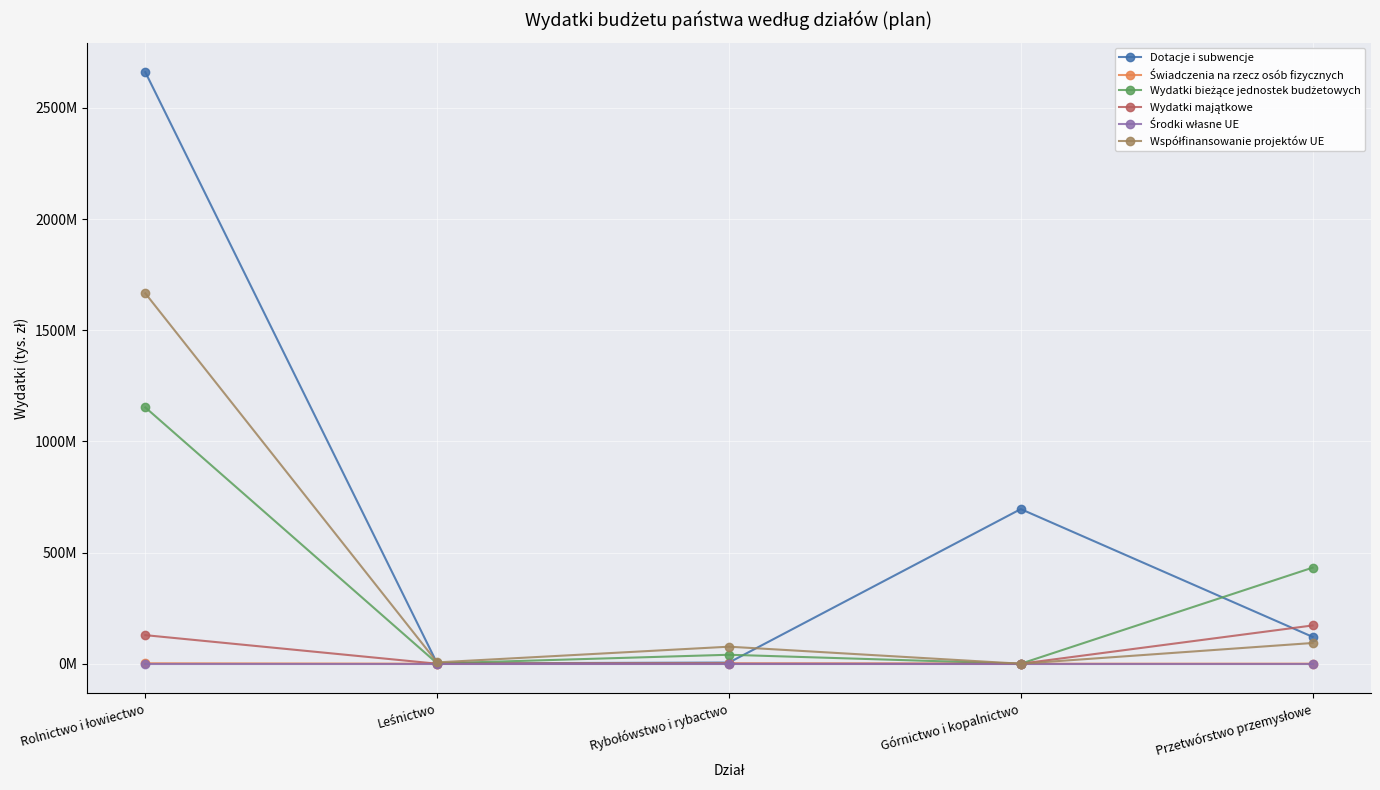

True or false: Dotacje i subwencje has more than 2 points higher than both neighbors.

False